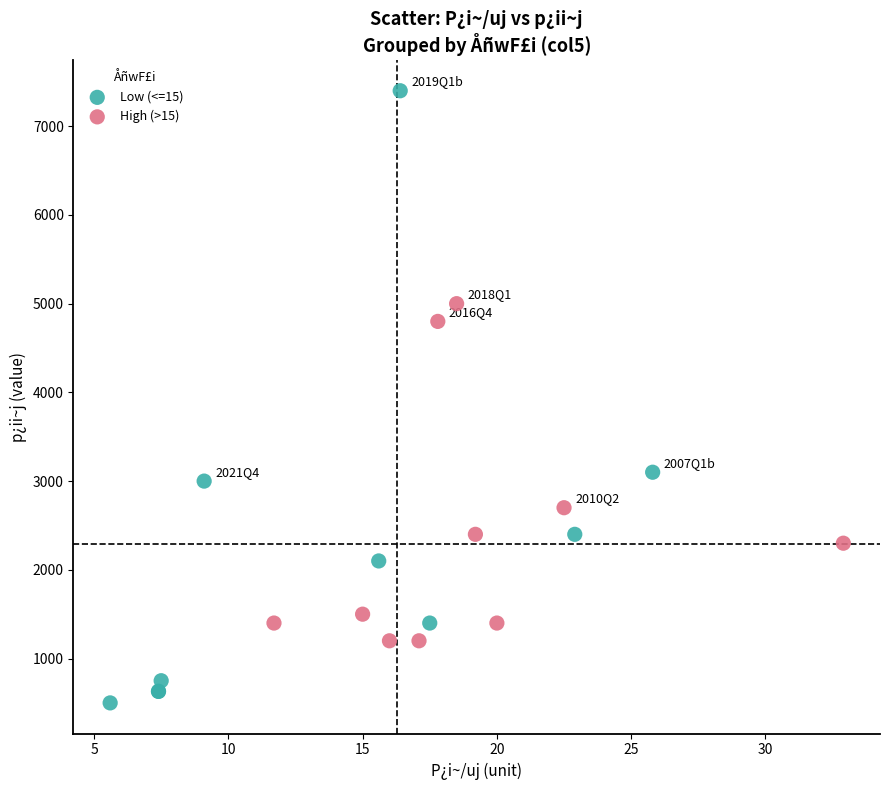

Which series has the widest spread of Y values?

Low (<=15)